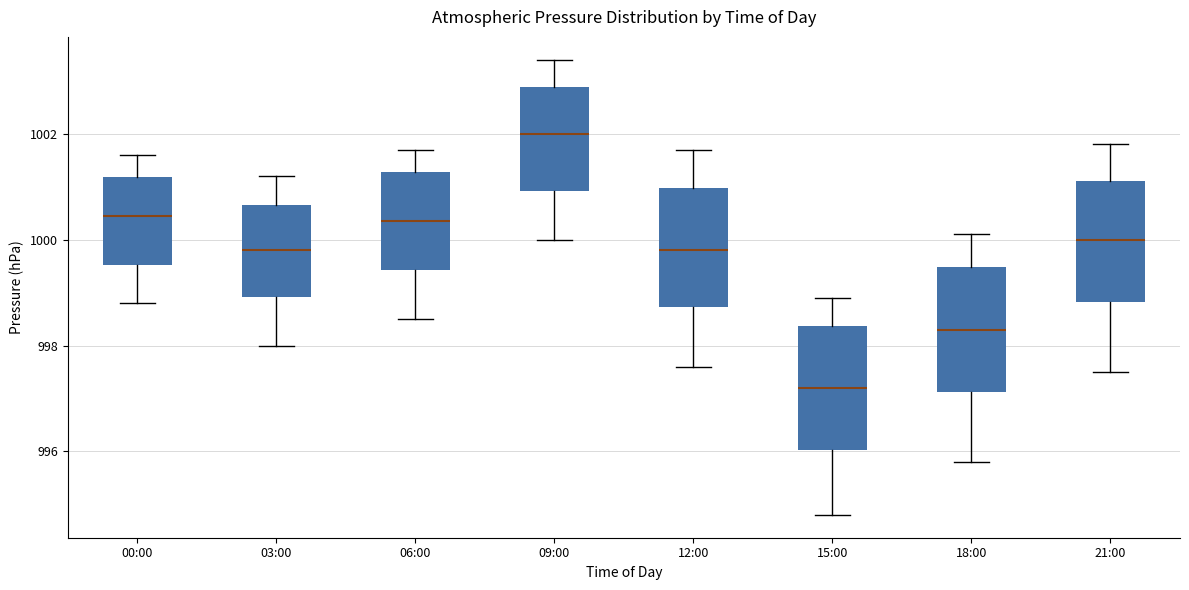

Reading left to right, read every box against the y-axis: the position of its median line, the range the box covers, and the ends of its whiskers. The values are not printed on the chart, so give them approximately, as read against the axis.

00:00: median 1000.4, box 999.6 to 1001.2, whiskers 998.8 to 1001.6
03:00: median 999.8, box 999.0 to 1000.6, whiskers 998.0 to 1001.2
06:00: median 1000.4, box 999.4 to 1001.2, whiskers 998.6 to 1001.8
09:00: median 1002.0, box 1001.0 to 1002.8, whiskers 1000.0 to 1003.4
12:00: median 999.8, box 998.8 to 1001.0, whiskers 997.6 to 1001.8
15:00: median 997.2, box 996.0 to 998.4, whiskers 994.8 to 999.0
18:00: median 998.4, box 997.2 to 999.4, whiskers 995.8 to 1000.2
21:00: median 1000.0, box 998.8 to 1001.2, whiskers 997.6 to 1001.8